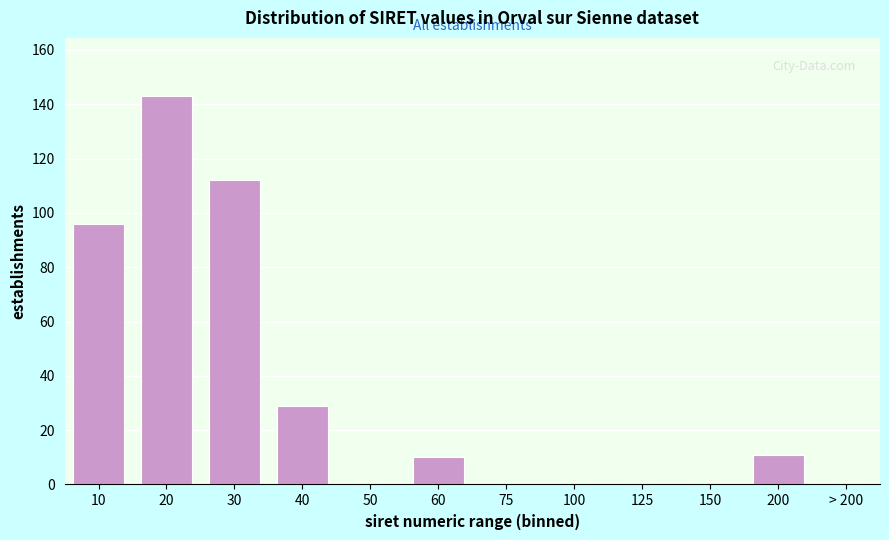

Reading right to left, list all the values displayed in this chart.

> 200=0	200=11	150=0	125=0	100=0	75=0	60=10	50=0	40=29	30=112	20=143	10=96